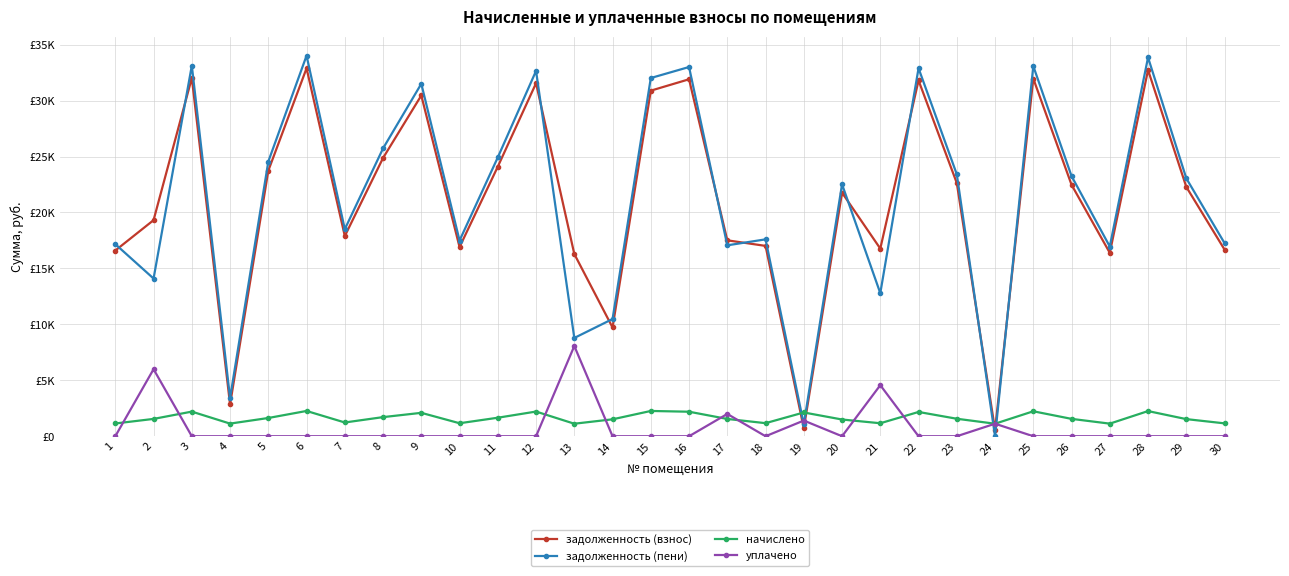

Reading right to left, extract all data points from this chart.

задолженность (взнос): 16683.4	22286.1	32731.1	16391.6	22473.9	31965.1	559.1	22629.0	31803.6	16768.6	21769.0	708.0	17012.1	17510.0	31904.0	30886.2	9720.5	16288.1	31550.5	24095.8	16908.7	30456.2	24871.5	17890.9	32886.2	23734.1	2844.7	32021.2	19312.2	16598.2
задолженность (пени): 17258.9	23051.6	33855.4	16954.6	23250.0	33080.4	0.0	23410.4	32888.7	12784.4	22516.7	1062.1	17596.4	17062.6	32999.8	32015.7	10477.1	8783.5	32653.4	24923.5	17489.4	31502.2	25725.8	18505.4	34015.7	24549.3	3409.5	33121.8	14095.6	17168.3
начислено: 1150.9	1530.9	2248.4	1126.0	1552.2	2230.7	1118.9	1562.9	2170.3	1161.5	1495.4	2124.1	1168.6	1545.1	2191.6	2259.1	1513.1	1118.9	2205.8	1655.2	1161.5	2092.1	1708.5	1229.0	2259.1	1630.4	1129.6	2201.2	1548.7	1140.2
уплачено: 0.0	0.0	0.0	0.0	0.0	0.0	1119.0	0.0	0.0	4564.9	0.0	1401.4	0.0	1992.0	0.0	0.0	0.0	8064.0	0.0	0.0	0.0	0.0	0.0	0.0	0.0	0.0	0.0	0.0	5990.9	0.0